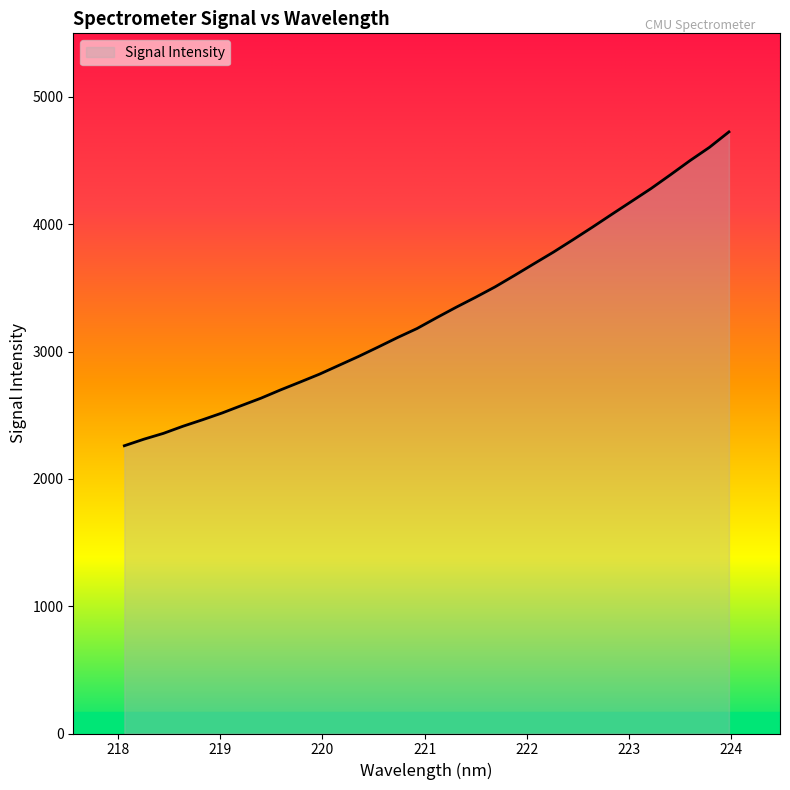

What is the difference between the maximum and minimum values?

2465.4